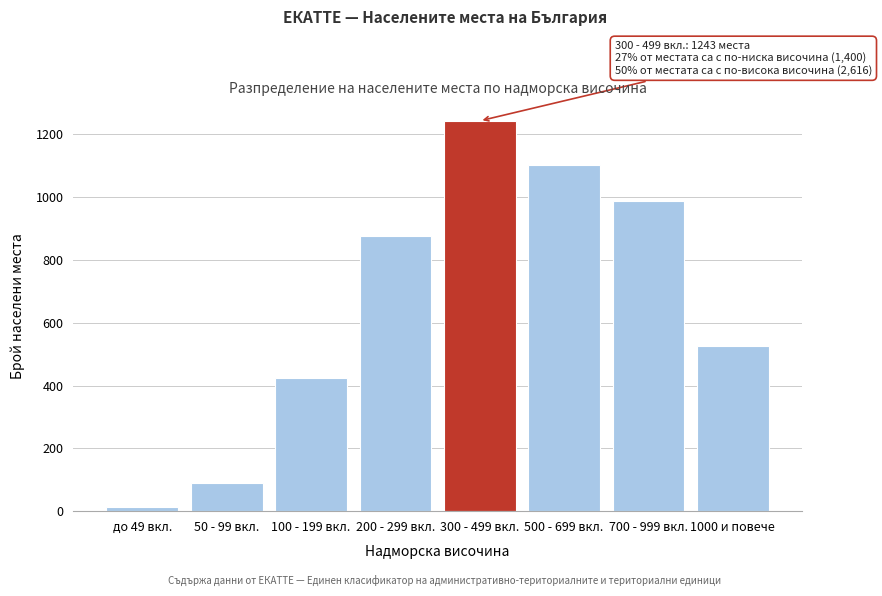

Reading right to left, extract all data points from this chart.

1000 и повече=527	700 - 999 вкл.=987	500 - 699 вкл.=1102	300 - 499 вкл.=1243	200 - 299 вкл.=876	100 - 199 вкл.=423	50 - 99 вкл.=89	до 49 вкл.=12